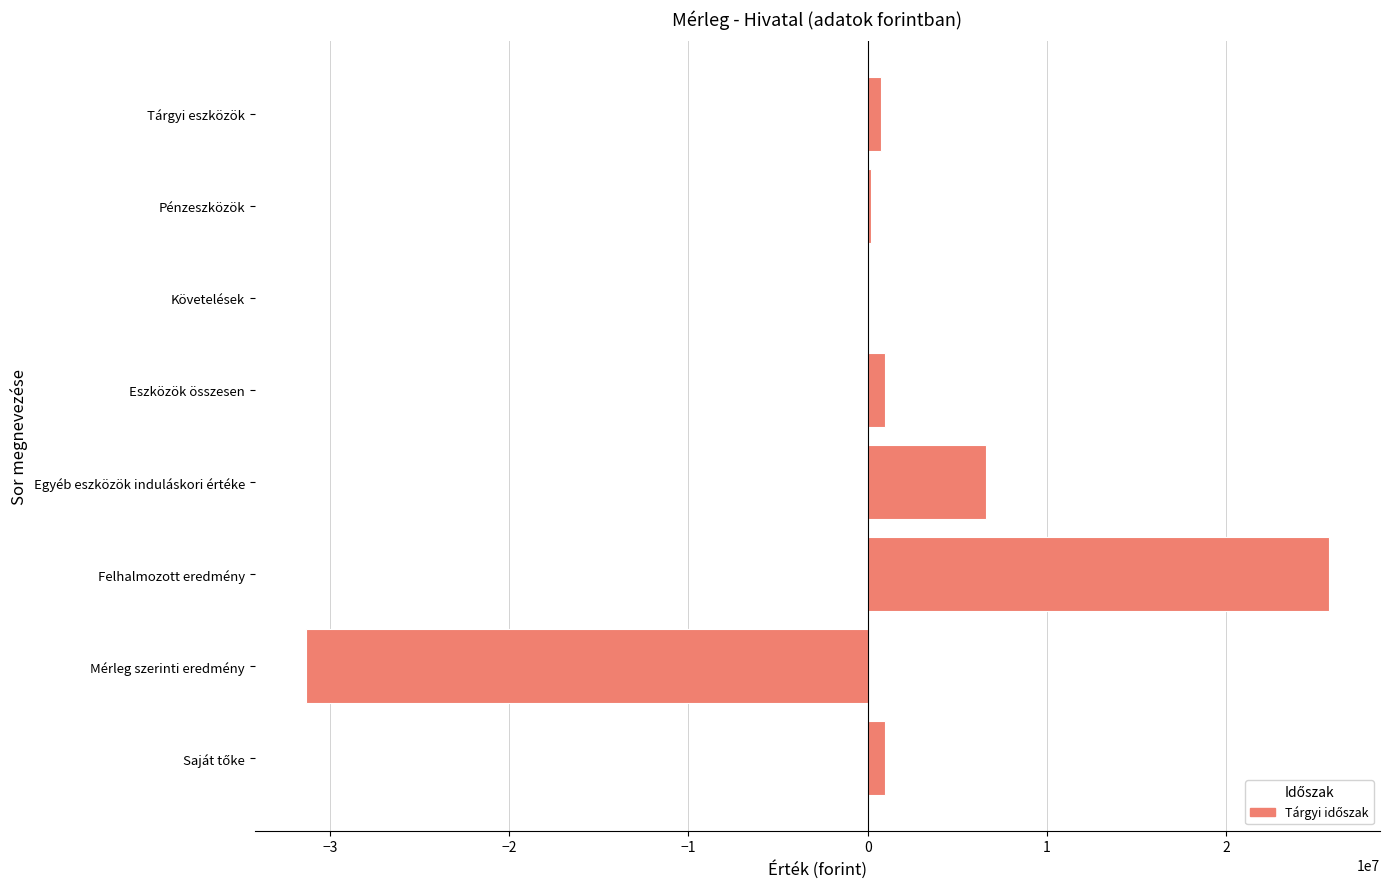

The value at Egyéb eszközök induláskori értéke is 4607929. True or false?

False